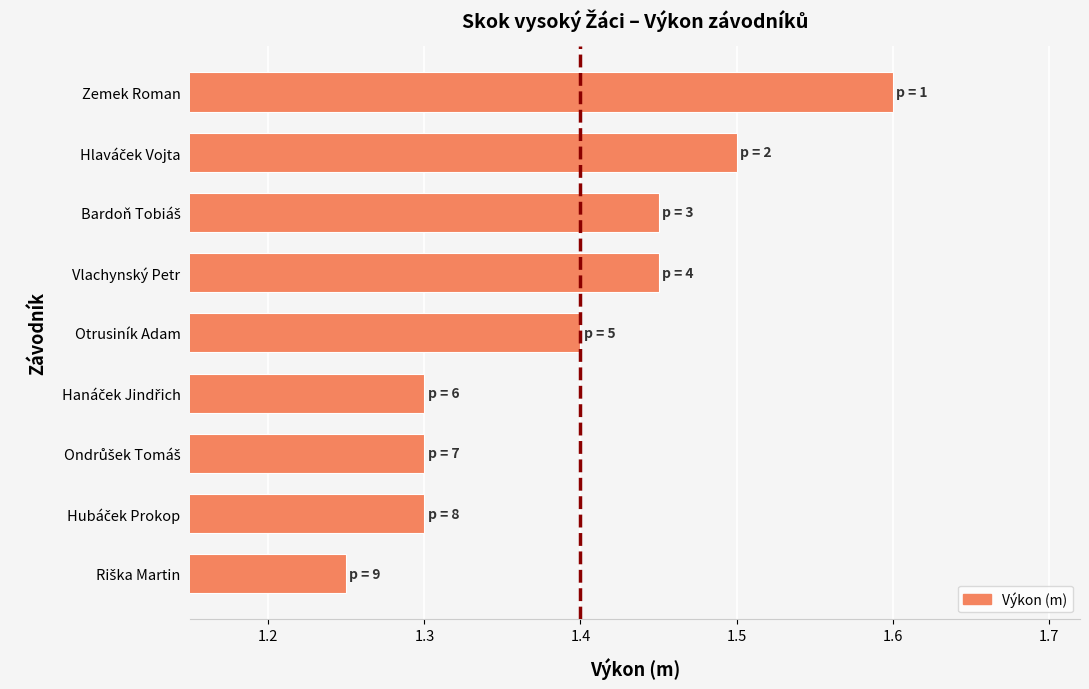

Is it true that the value at Zemek Roman is 1.6?

True